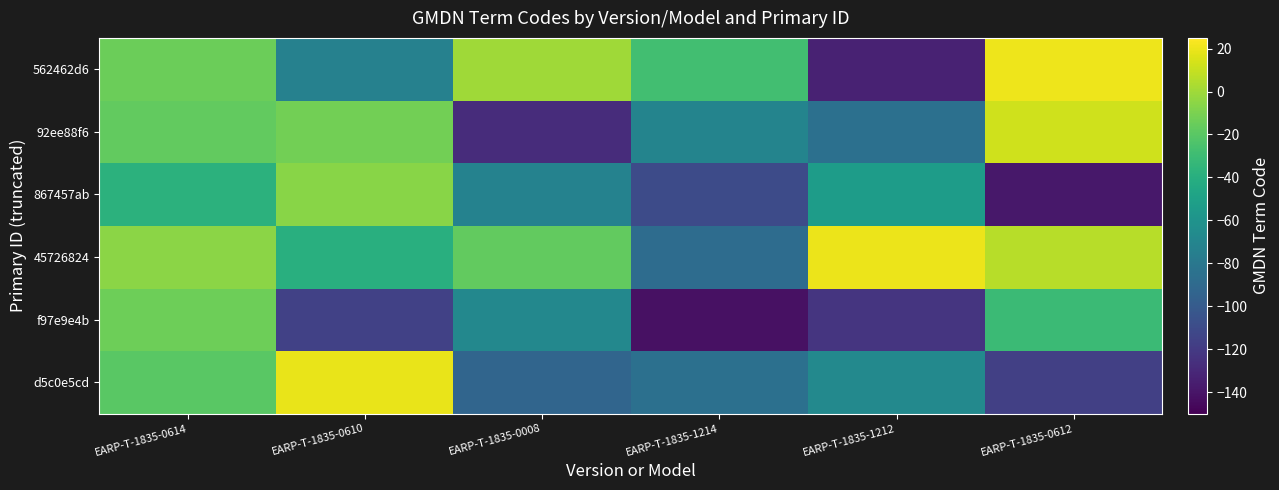

Which series changed the most between EARP-T-1835-1214 and EARP-T-1835-1212?

45726824